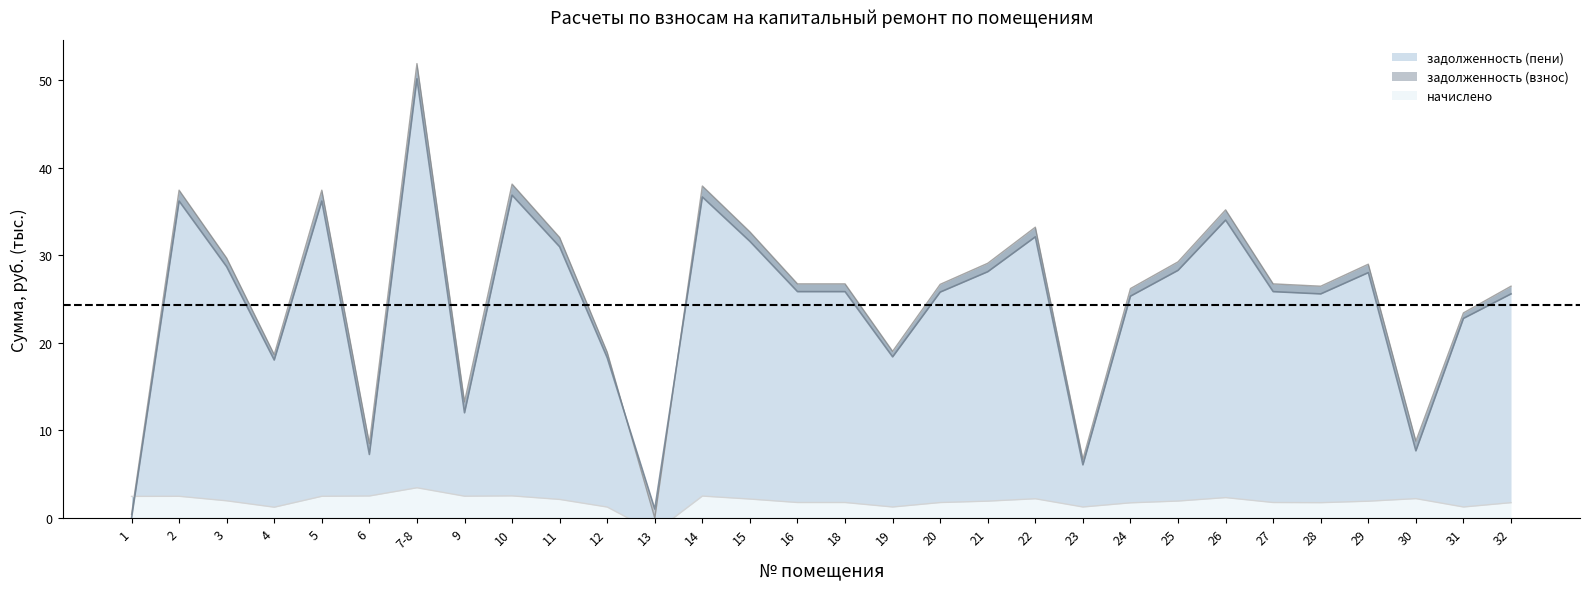

True or false: задолженность (взнос) has a value of 28.3 at 25.

True